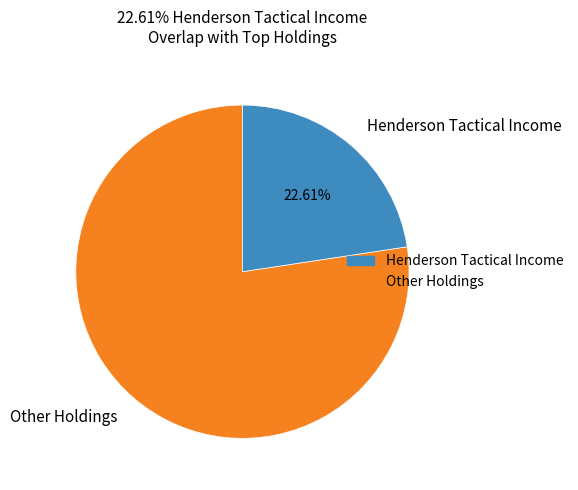

Which category has the smallest portion of the pie?

Henderson Tactical Income